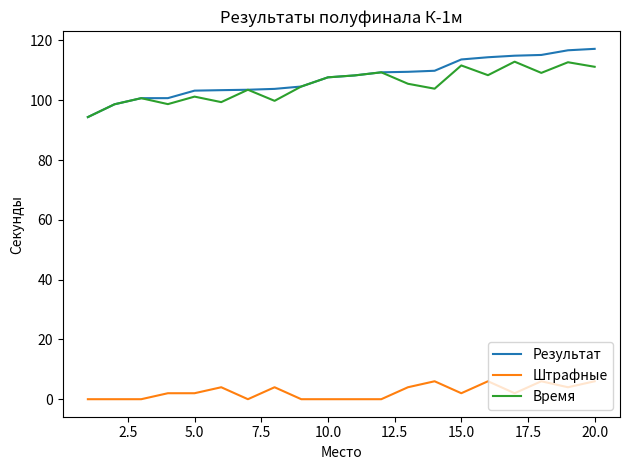

How many series are shown in this chart?

3